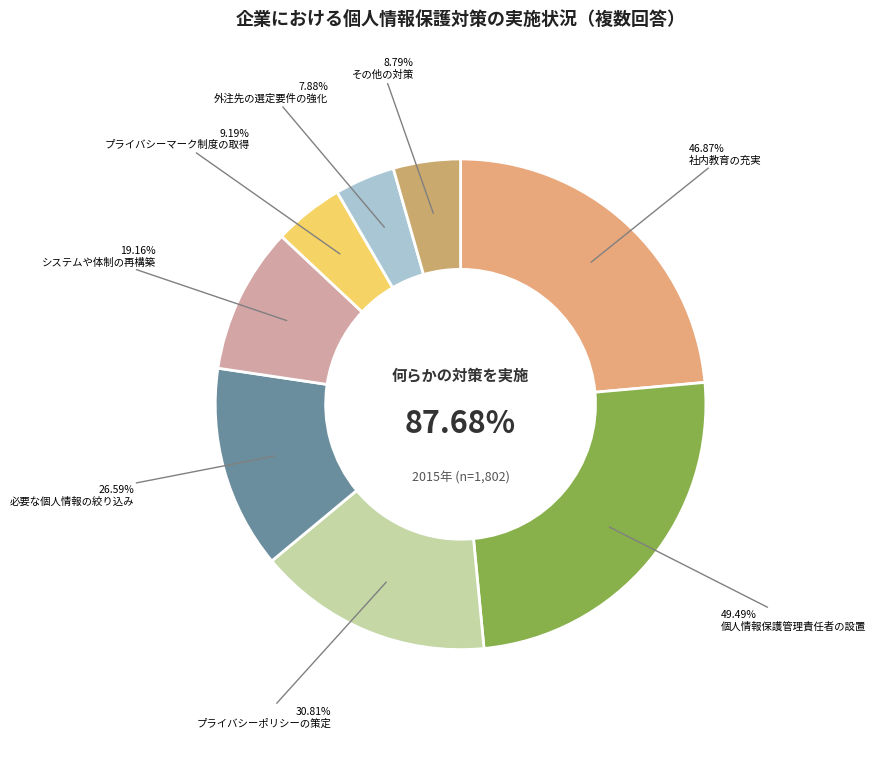

Is the sum of プライバシーマーク制度の取得 and 社内教育の充実 greater than half?

No